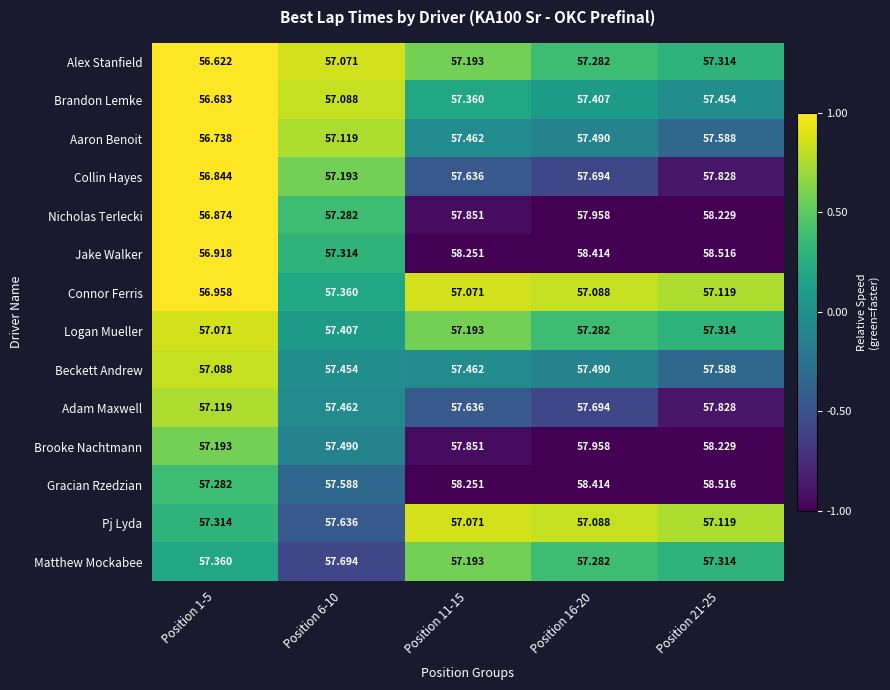

At Position 1-5, list the series in order from largest to smallest.

Matthew Mockabee, Pj Lyda, Gracian Rzedzian, Brooke Nachtmann, Adam Maxwell, Beckett Andrew, Logan Mueller, Connor Ferris, Jake Walker, Nicholas Terlecki, Collin Hayes, Aaron Benoit, Brandon Lemke, Alex Stanfield